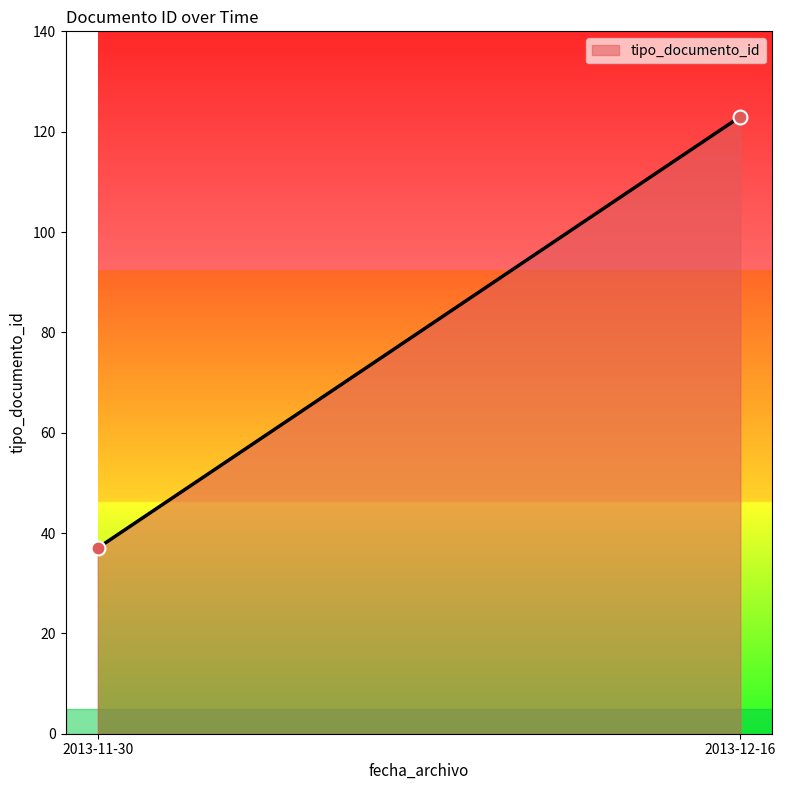

What is the range of Y values (max minus min)?

86